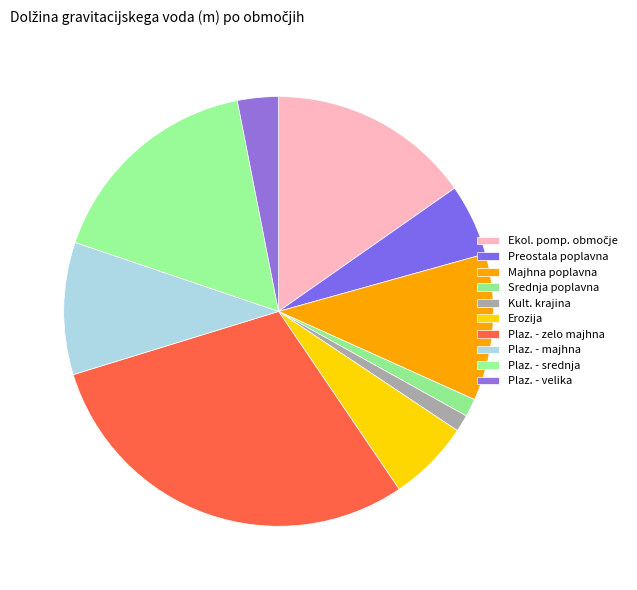

Which slice is the largest?

Plazljiva območja - zelo majhna verjetnost